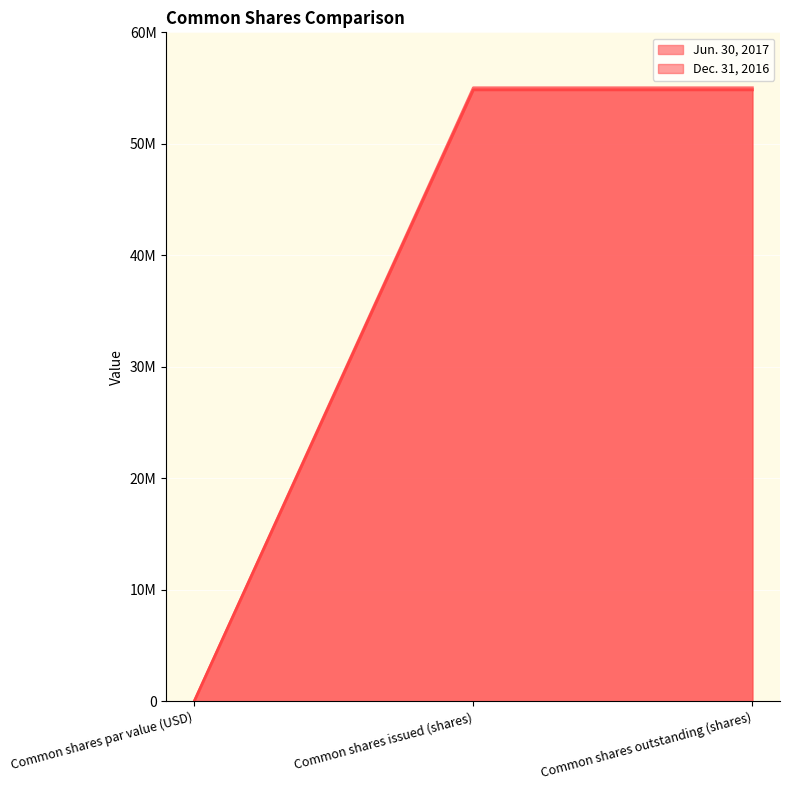

Rank the series by their maximum value, from lowest to highest.

Dec. 31, 2016, Jun. 30, 2017